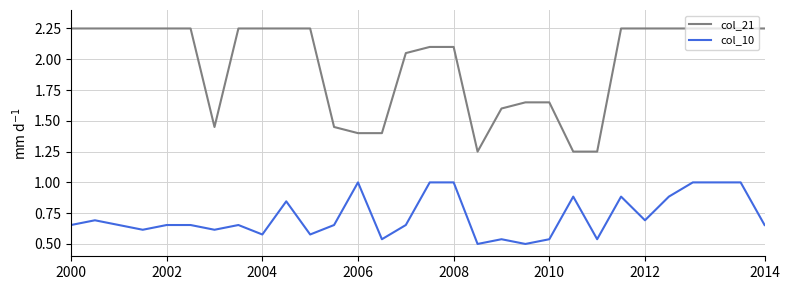

Rank the series by their average value, from lowest to highest.

col_10, col_21